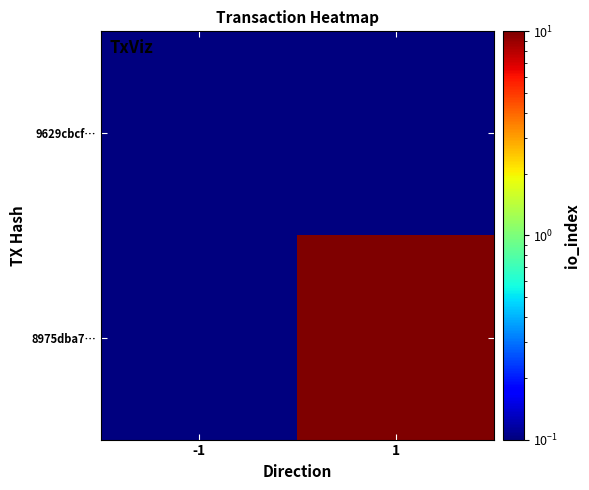

What is the total value across all series at -1?

0.2